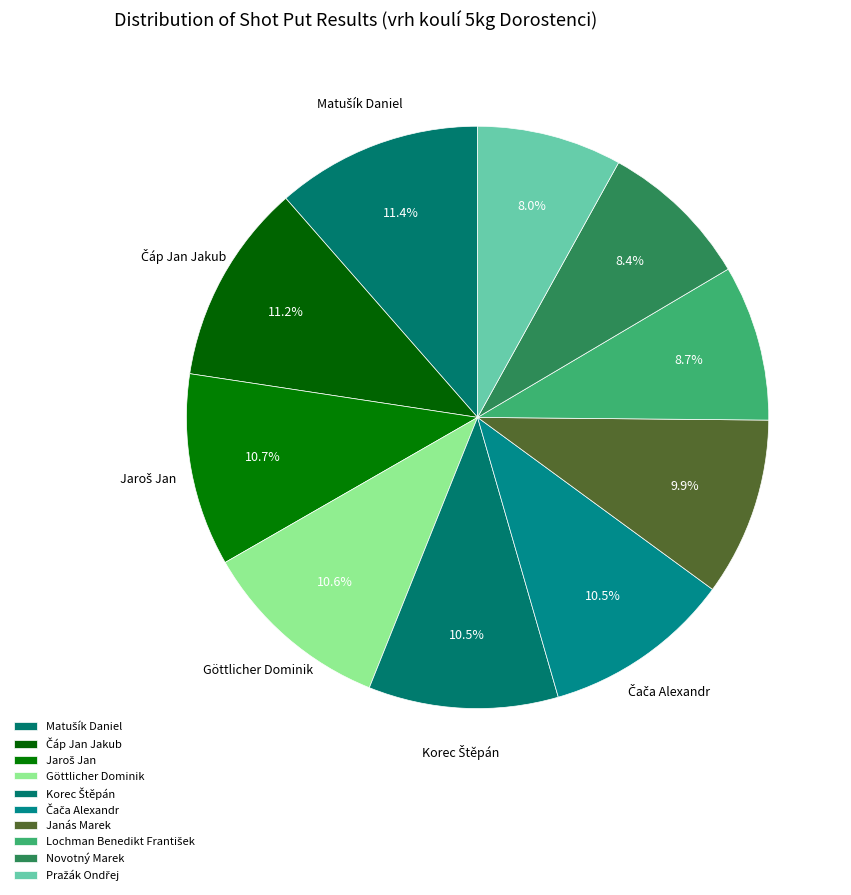

Count the number of slices in the pie.

10